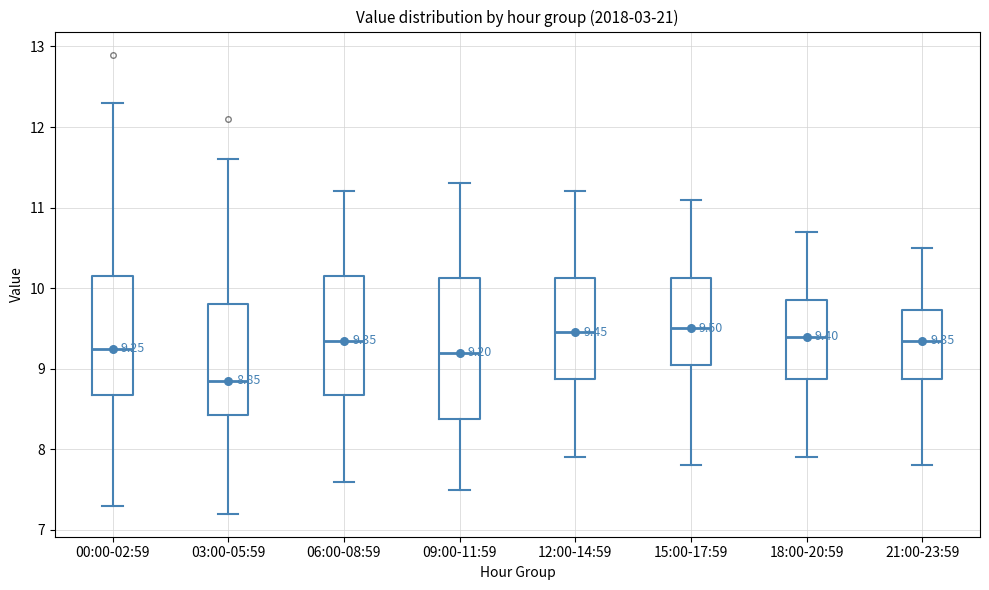

Which box is the tallest, from its lower edge to its upper edge?

09:00-11:59